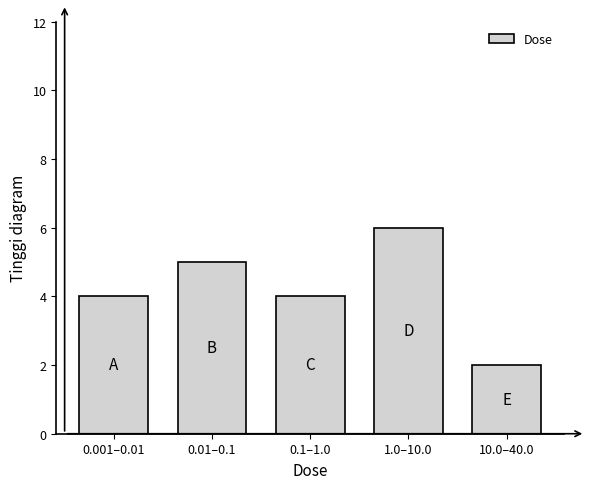

Reading right to left, what are all the values shown in this chart?

10.0–40.0=2	1.0–10.0=6	0.1–1.0=4	0.01–0.1=5	0.001–0.01=4